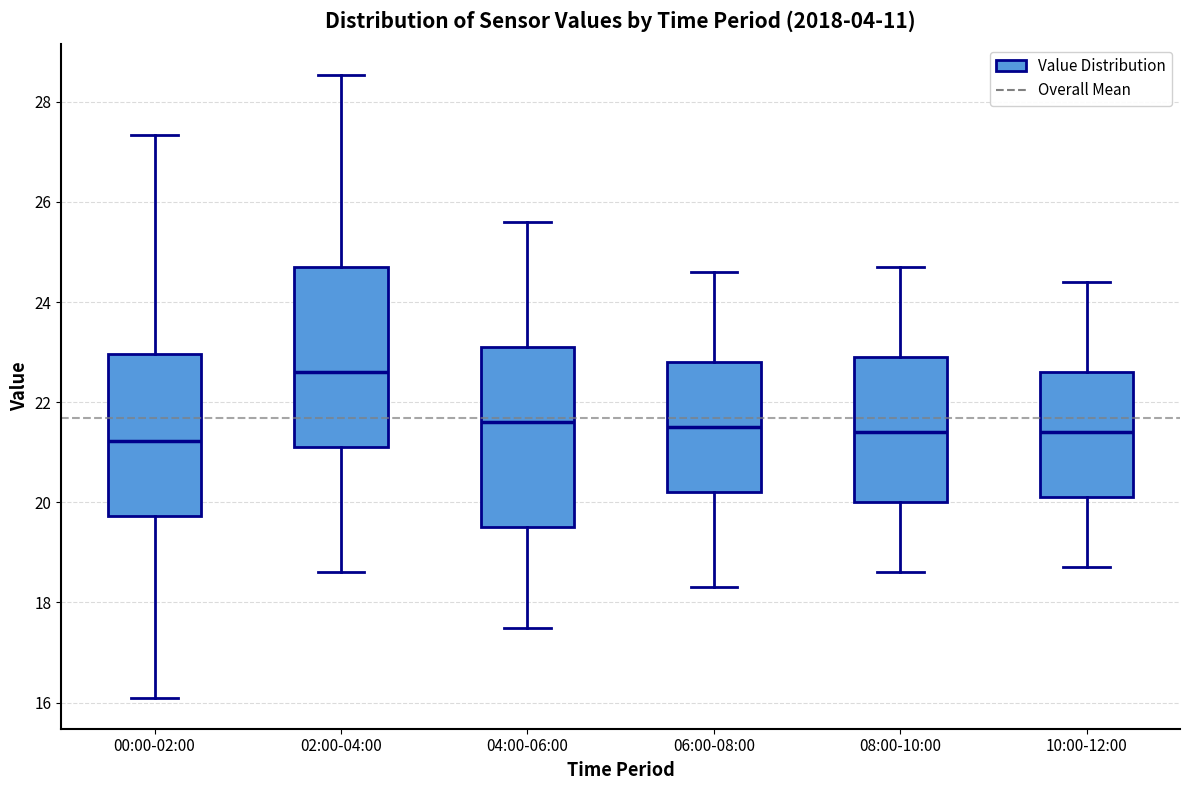

Where is the upper edge of the box for 00:00-02:00 on the y-axis? The values are not printed on the chart, so give them approximately, as read against the axis.

23.0